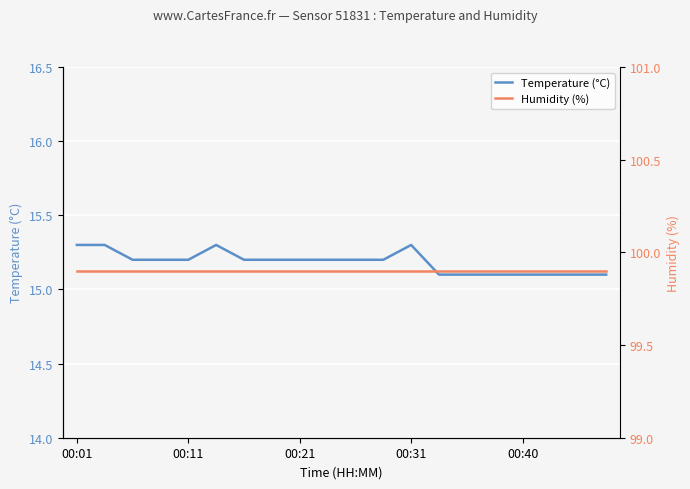

True or false: Temperature (°C) and Humidity (%) cross at least once.

False